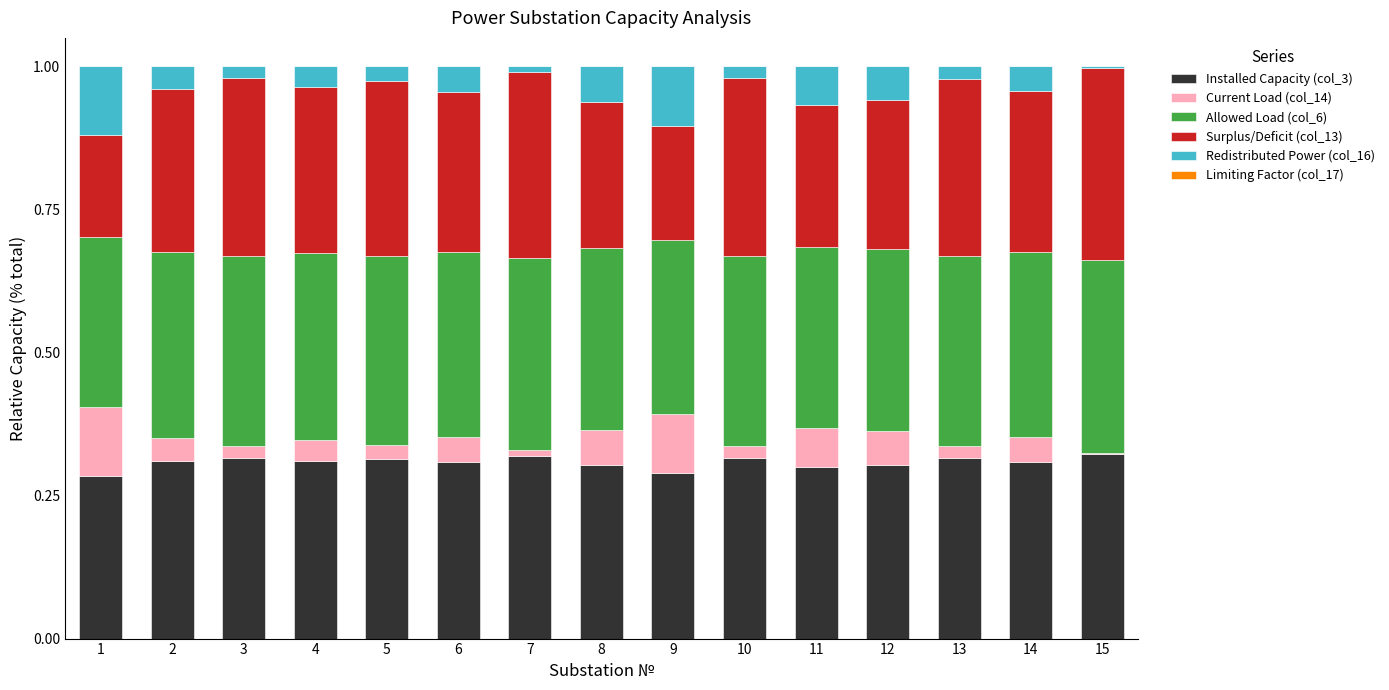

Are the bars grouped side by side (vs. stacked)?

No